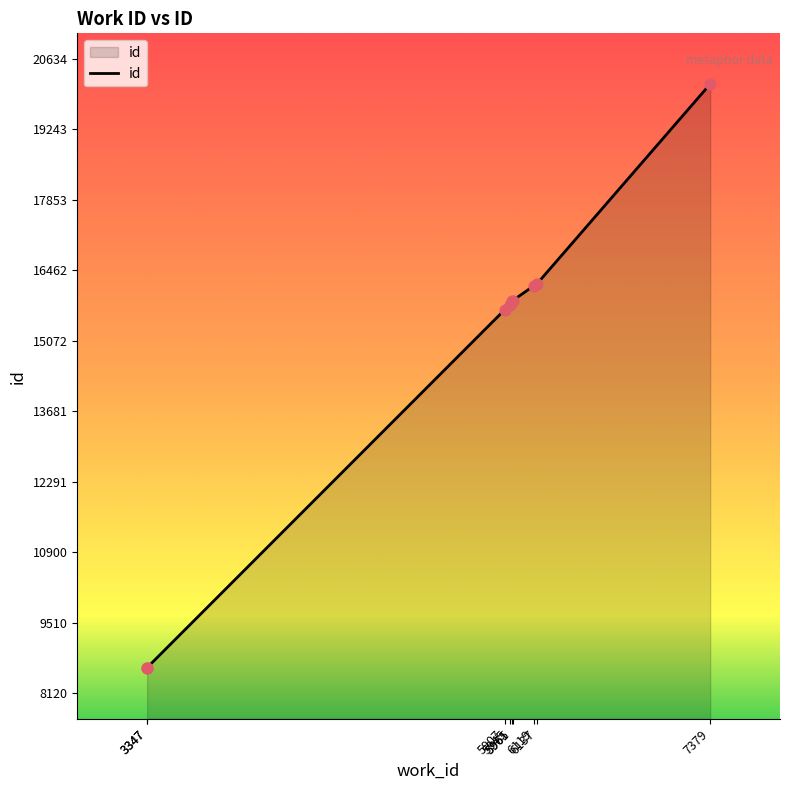

What is the change in value from 5907 to 5965?

+183